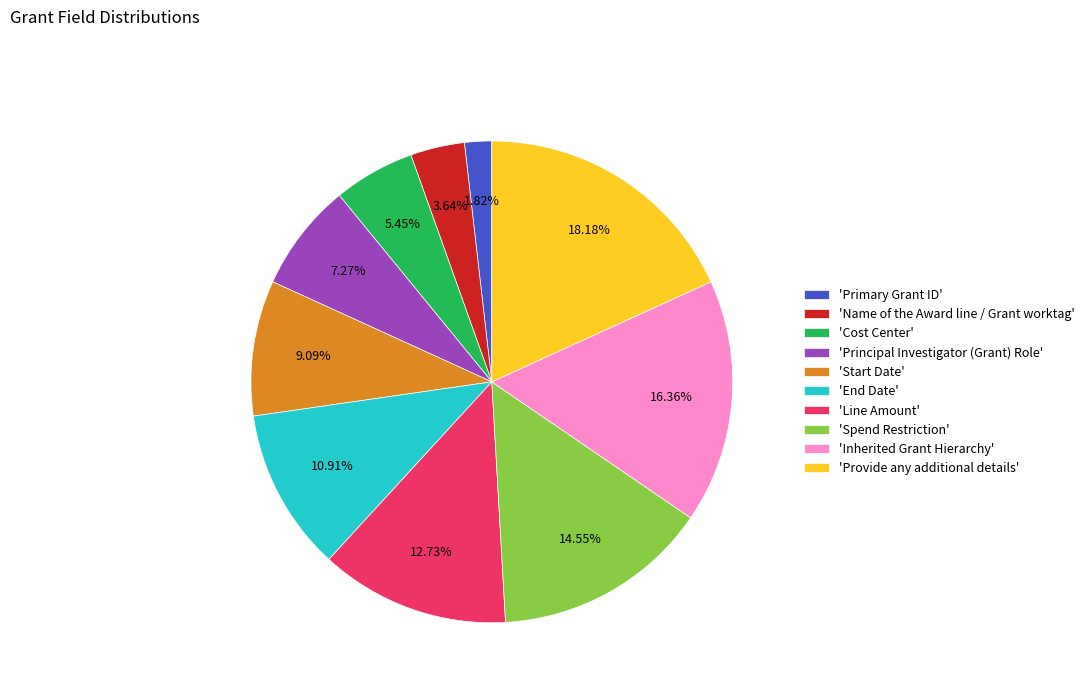

Is there any slice that represents more than half of the pie?

No